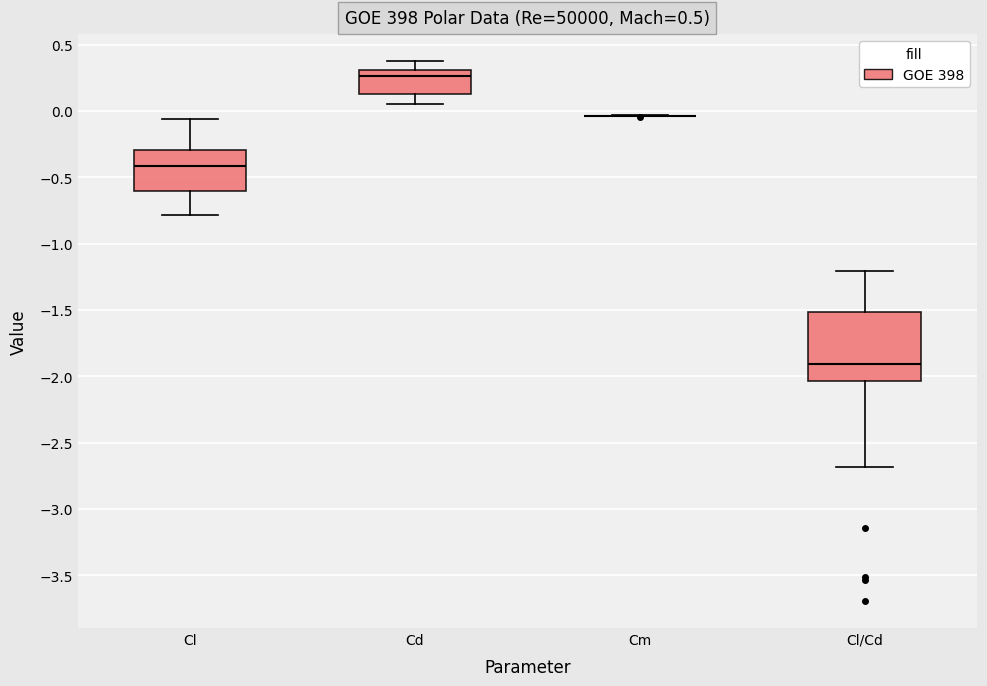

Reading left to right, transcribe this box plot: for each box, give where its median line is, the range the box spans, and where its two whiskers end, as read against the y-axis. The values are not printed on the chart, so give them approximately, as read against the axis.

Cl: median -0.40, box -0.60 to -0.30, whiskers -0.80 to -0.05
Cd: median 0.25, box 0.15 to 0.30, whiskers 0.05 to 0.40
Cm: box collapsed to a line at -0.05, whiskers -0.05 to -0.05
Cl/Cd: median -1.90, box -2.05 to -1.50, whiskers -2.70 to -1.20